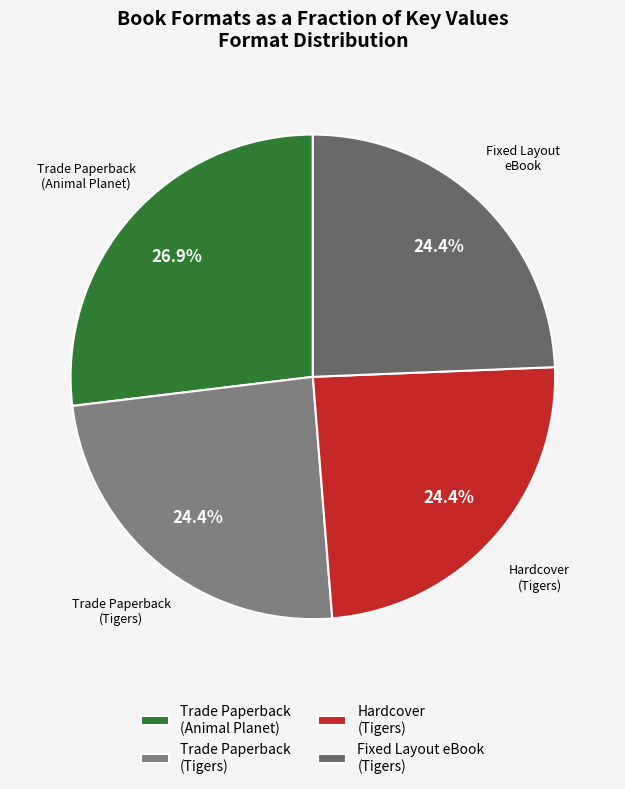

Does Trade Paperback (Tigers) represent more than half of the total?

No